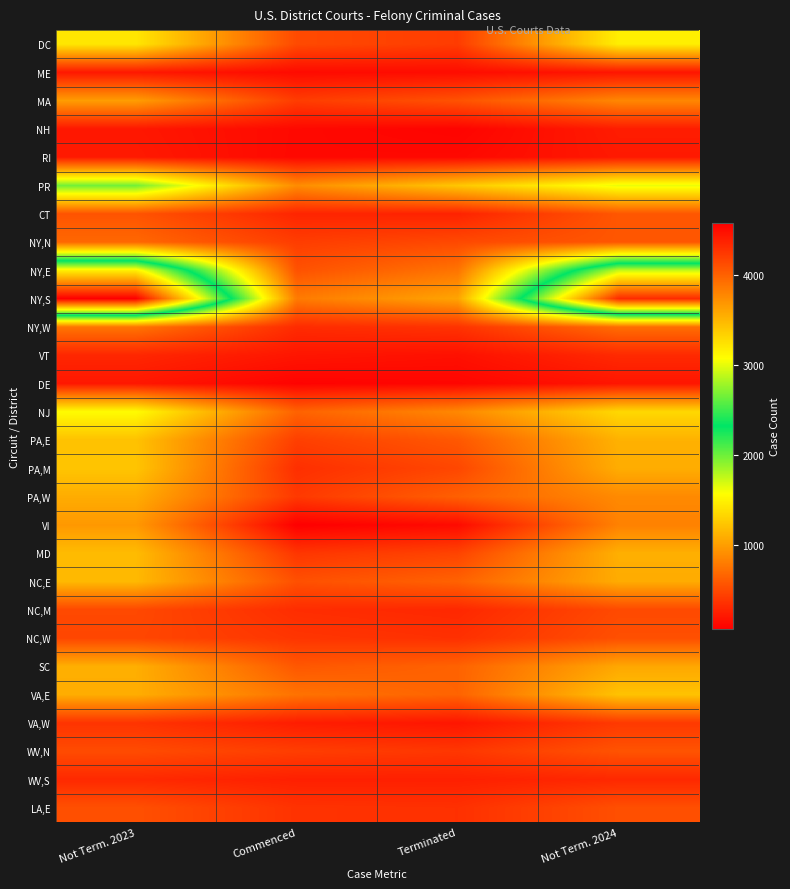

Which series has the widest spread of values?

NY,S